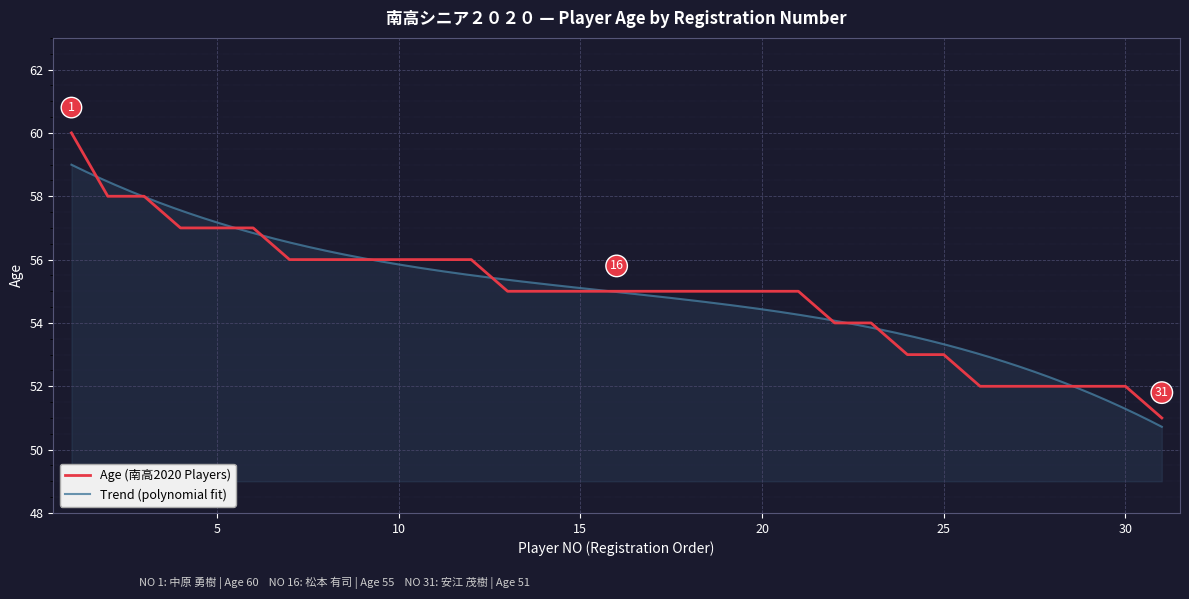

Is this an area chart (filled region under the line)?

No